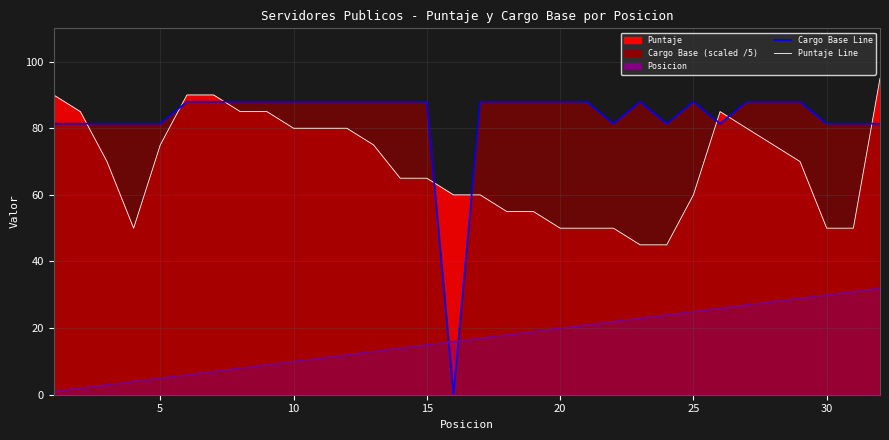

How many series are shown in this chart?

3